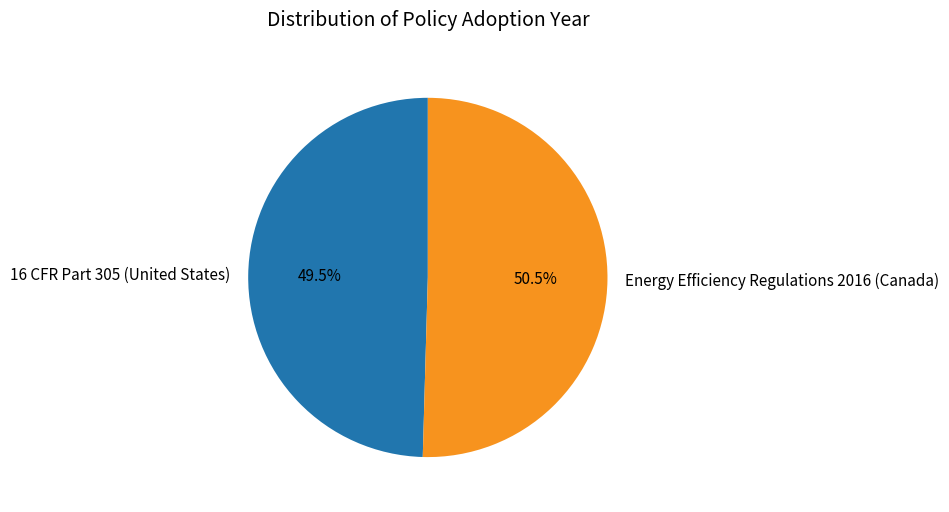

To the nearest percent, what is the combined percentage of Energy Efficiency Regulations 2016 (Canada) and 16 CFR Part 305 (United States)?

100%